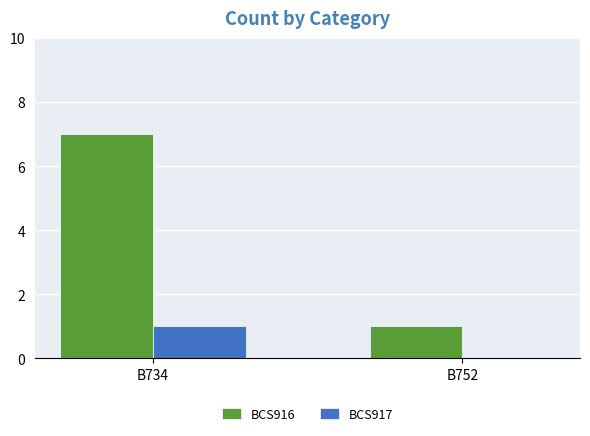

What is the sum of all BCS916 values?

8